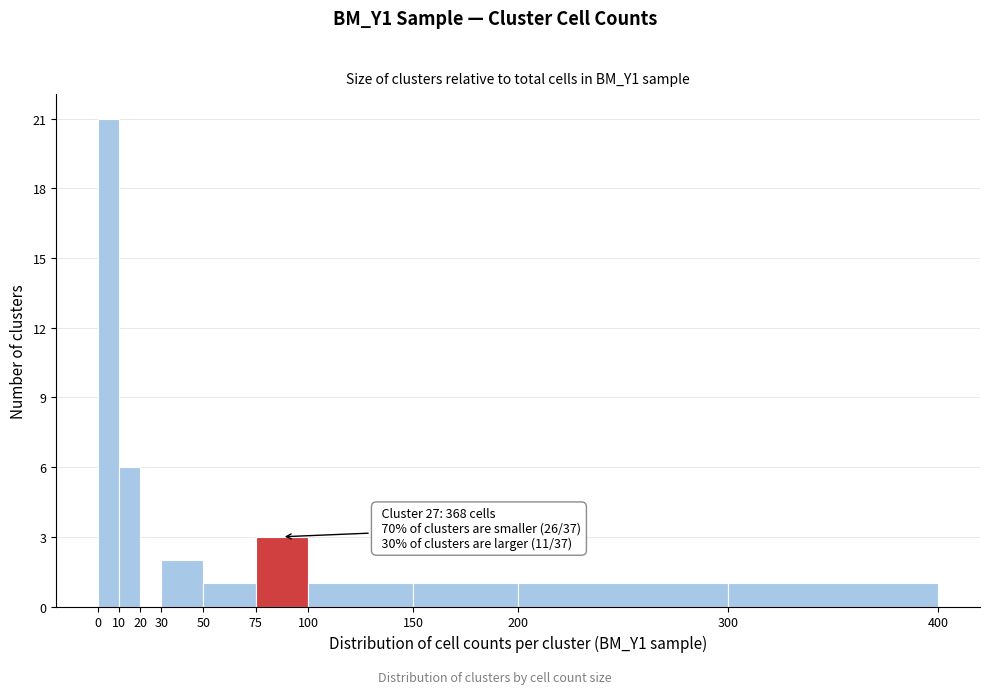

Over which range of the x-axis is the bar tallest?

0 to 10